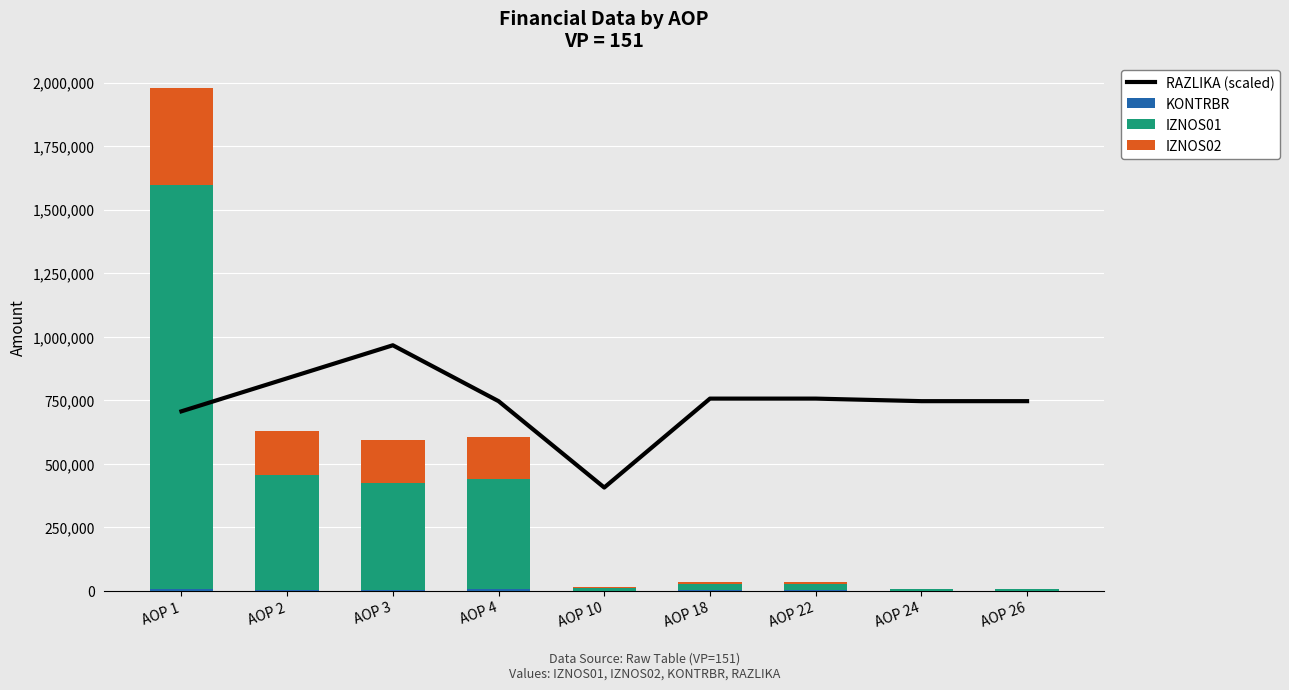

Where is IZNOS01 nearest to the value 800017?

AOP 2